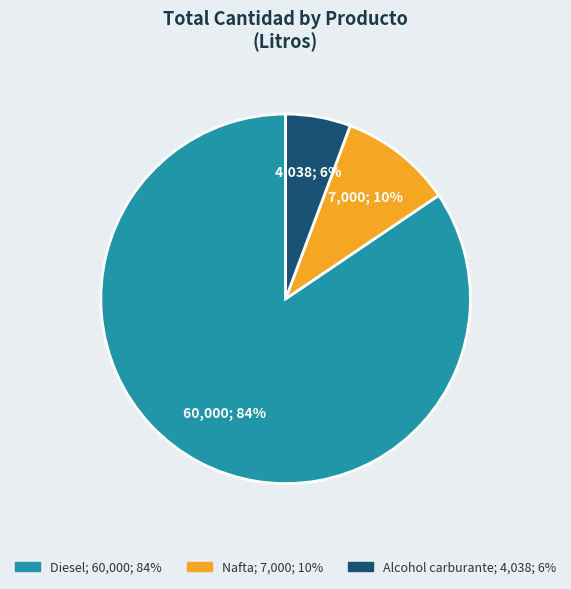

Which slice is the largest?

Diesel